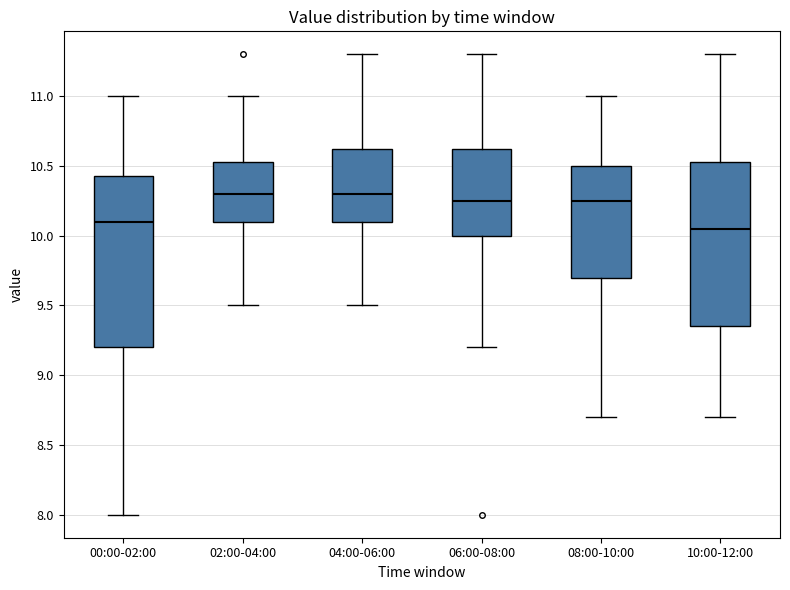

Reading left to right, transcribe this box plot: for each box, give where its median line is, the range the box spans, and where its two whiskers end, as read against the y-axis. The values are not printed on the chart, so give them approximately, as read against the axis.

00:00-02:00: median 10.10, box 9.20 to 10.45, whiskers 8.00 to 11.00
02:00-04:00: median 10.30, box 10.10 to 10.55, whiskers 9.50 to 11.00
04:00-06:00: median 10.30, box 10.10 to 10.65, whiskers 9.50 to 11.30
06:00-08:00: median 10.25, box 10.00 to 10.65, whiskers 9.20 to 11.30
08:00-10:00: median 10.25, box 9.70 to 10.50, whiskers 8.70 to 11.00
10:00-12:00: median 10.05, box 9.35 to 10.55, whiskers 8.70 to 11.30